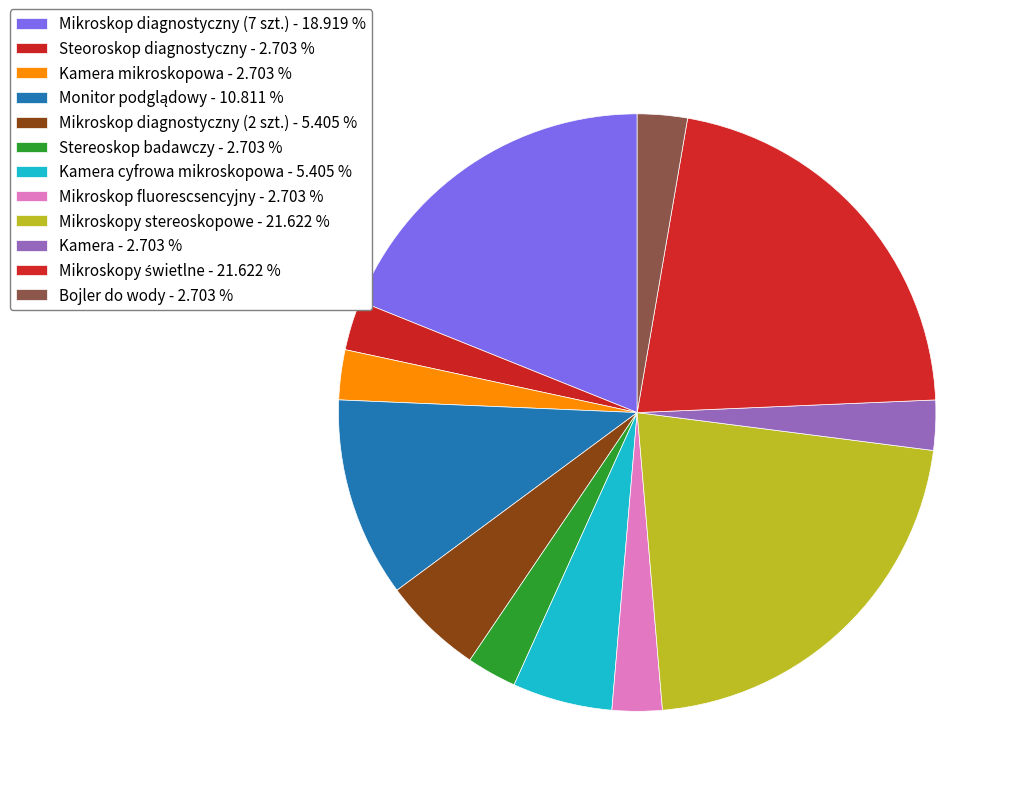

How many slices are in this pie chart?

12